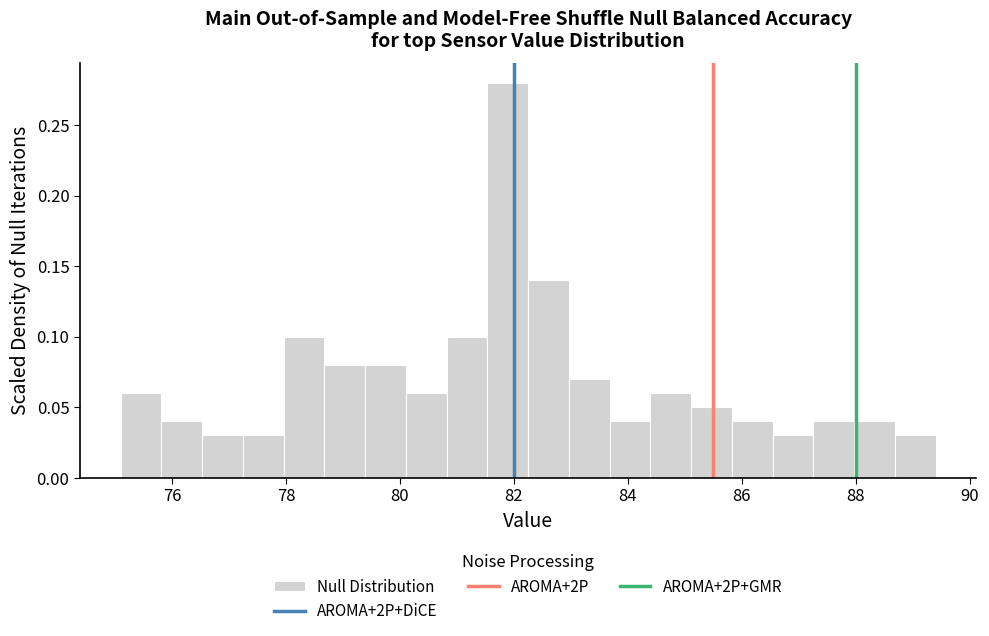

Around what value on the x-axis is the tallest bar? Give the approximate position of its centre, as read against the axis.

81.8